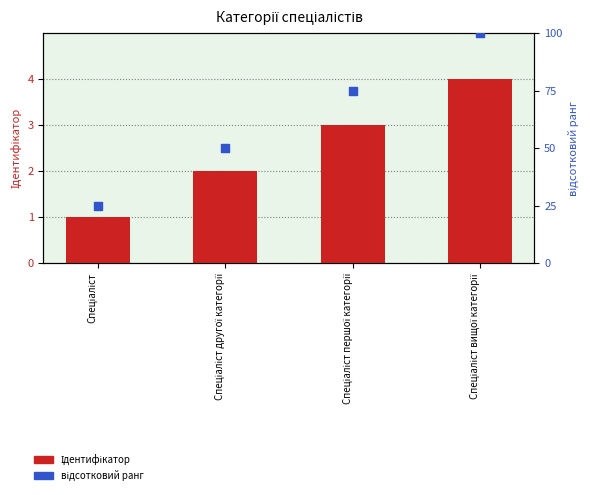

At which category is the sum across all series the highest?

Спеціаліст вищої категорії